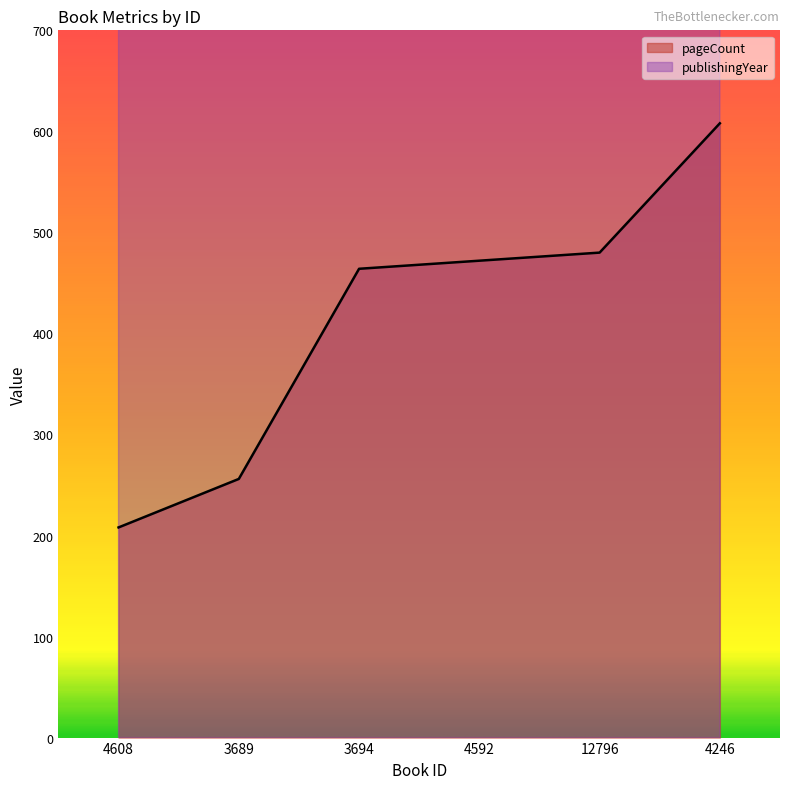

Between 3689 and 3694, which series saw the biggest shift?

pageCount